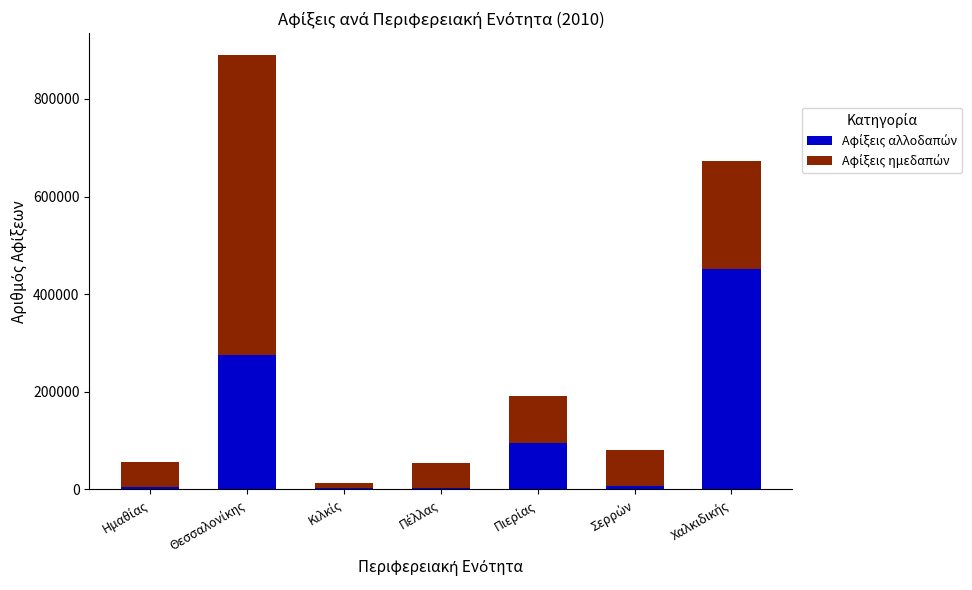

What is the label of the 1st bar from the left?

Ημαθίας